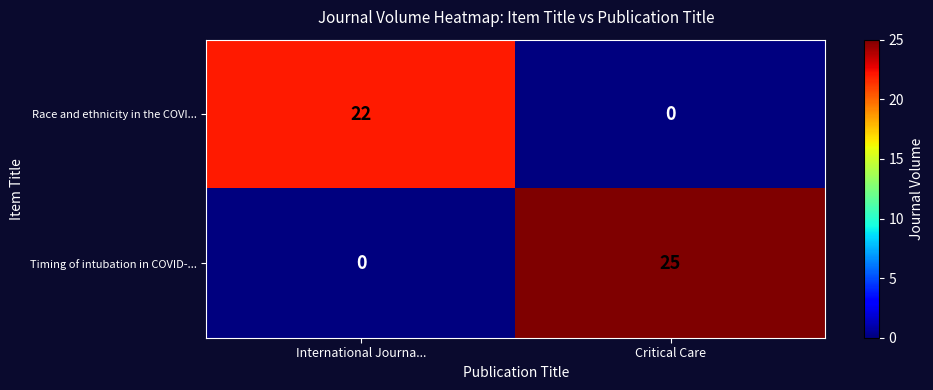

What value does the Timing of intubation in COVID-... series have at Critical Care?

25